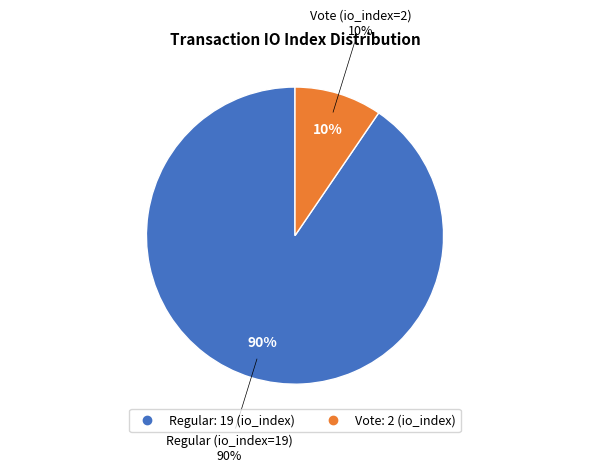

Which category has the smallest portion of the pie?

Vote (io_index=2)